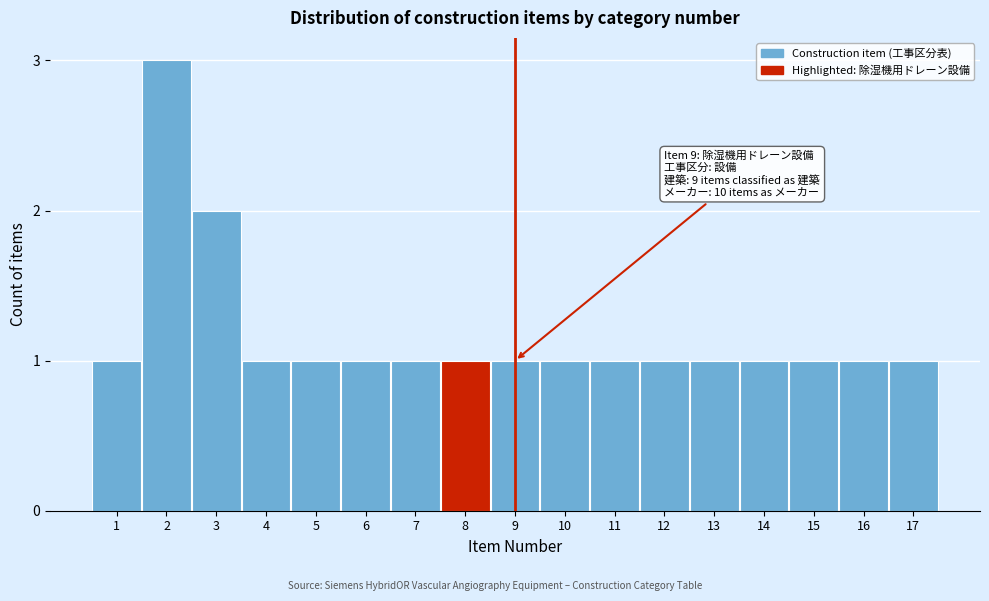

Reading left to right, what are all the values shown in this chart?

1	3	2	1	1	1	1	1	1	1	1	1	1	1	1	1	1